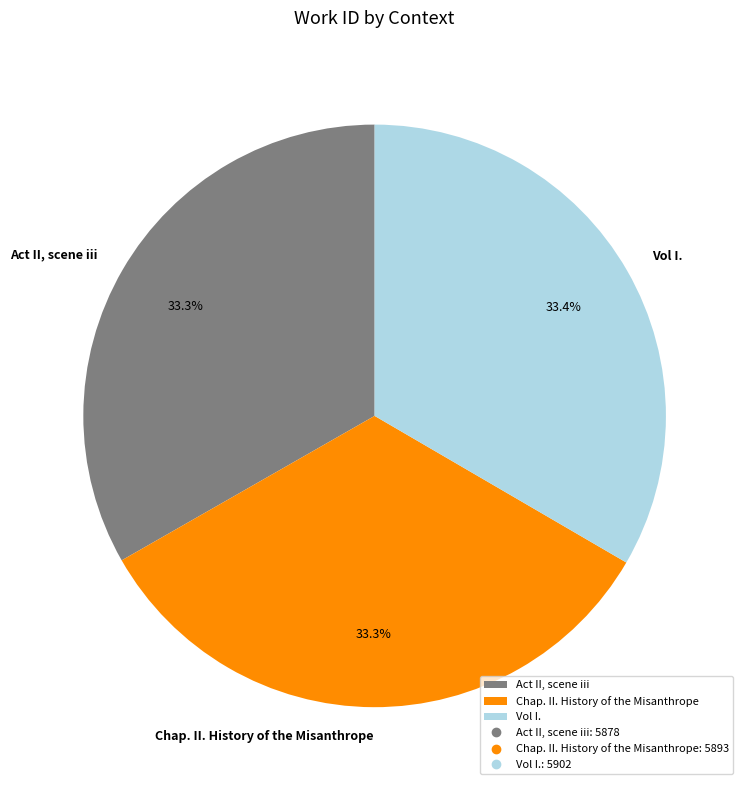

Approximately how many times larger is the value at Act II, scene iii compared to Vol I.?

1.0